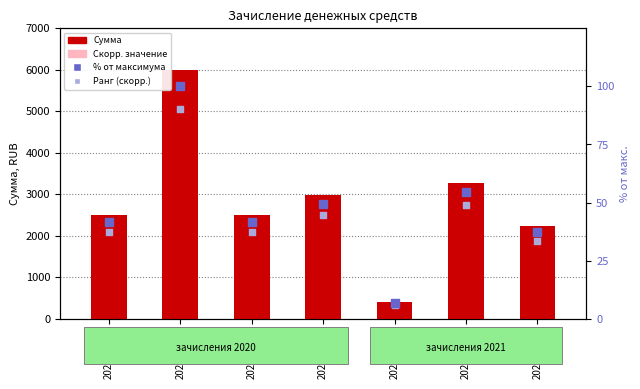

Which series has the largest Y range (max minus min)?

Сумма